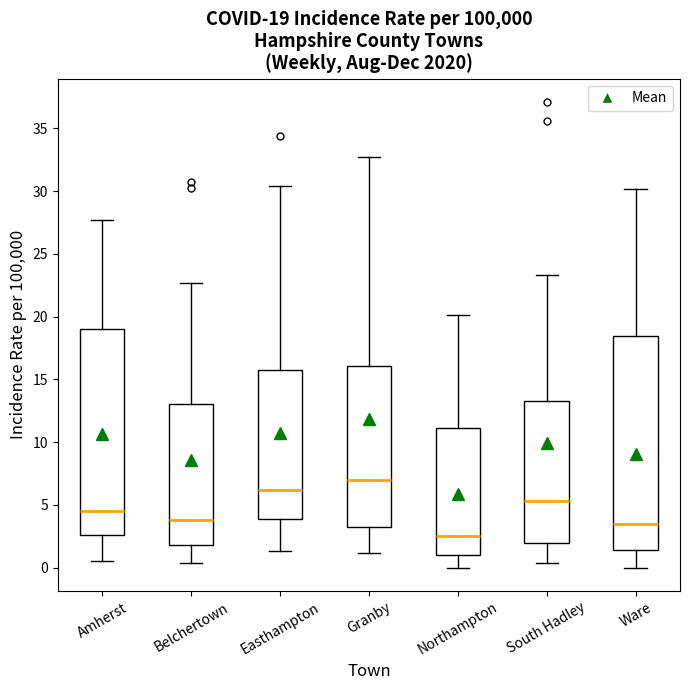

Which box's median line is the lowest?

Northampton